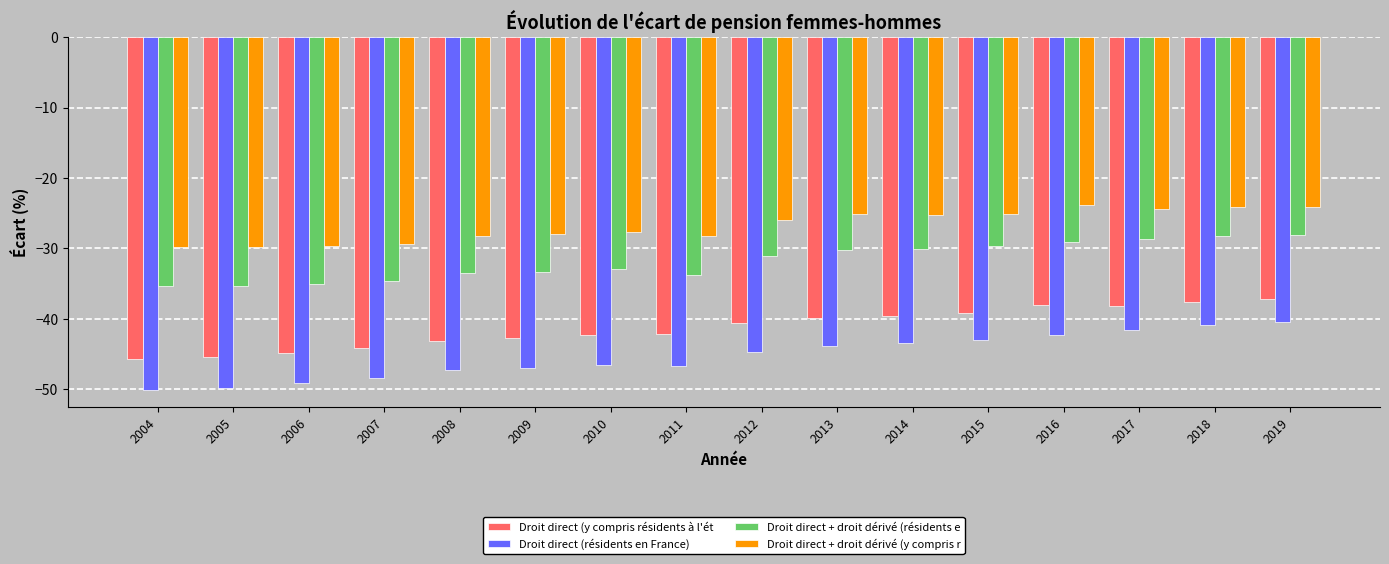

What is the difference between the highest and lowest values at 2012?

18.7